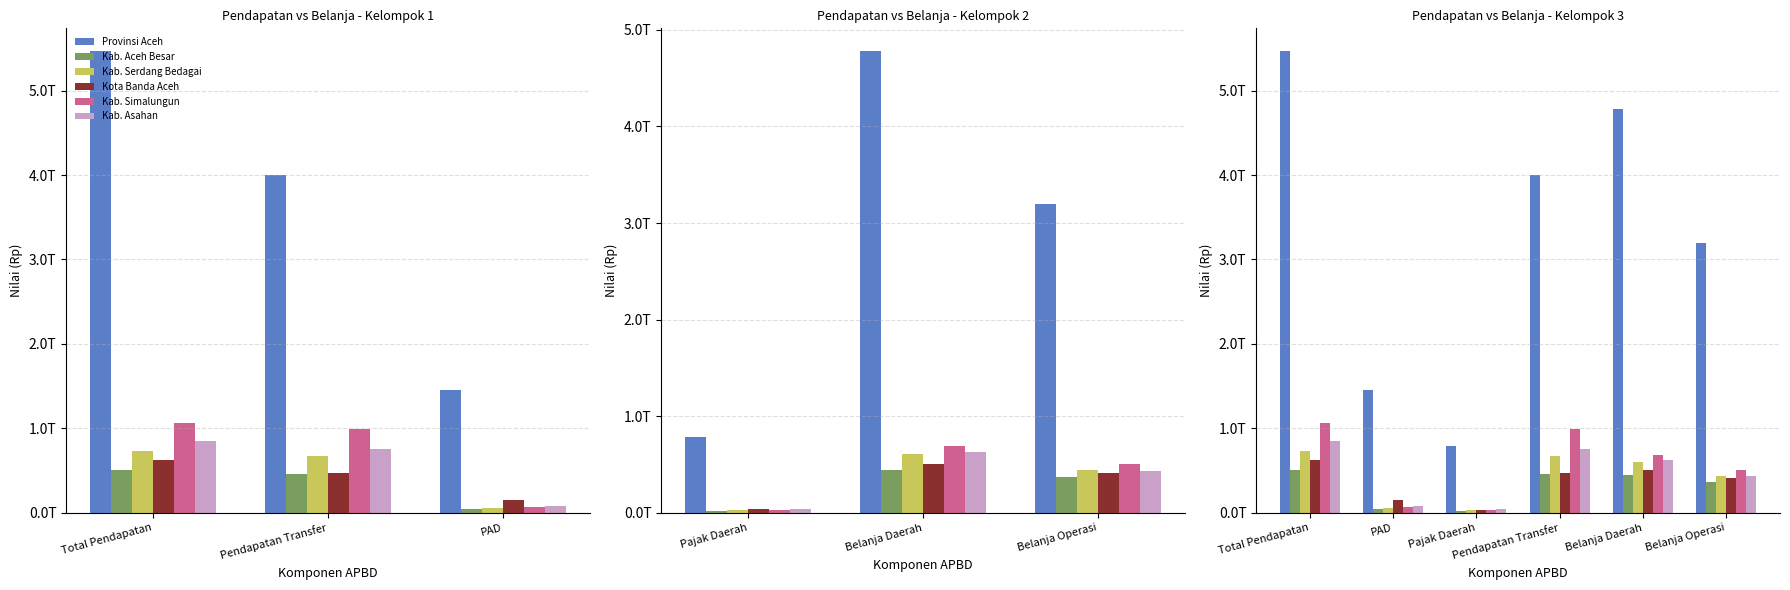

Is it true that Kab. Asahan equals 847263480792.3 at Total Pendapatan?

True